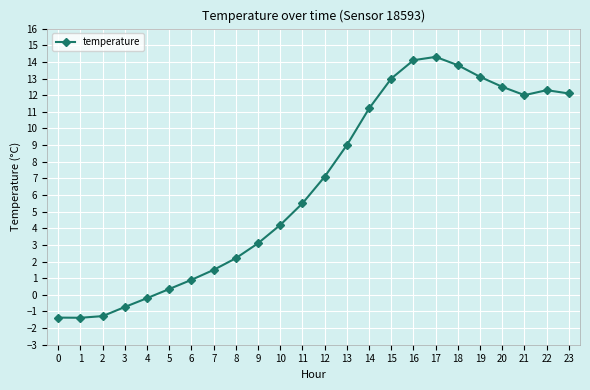

How many negative values are there?

5